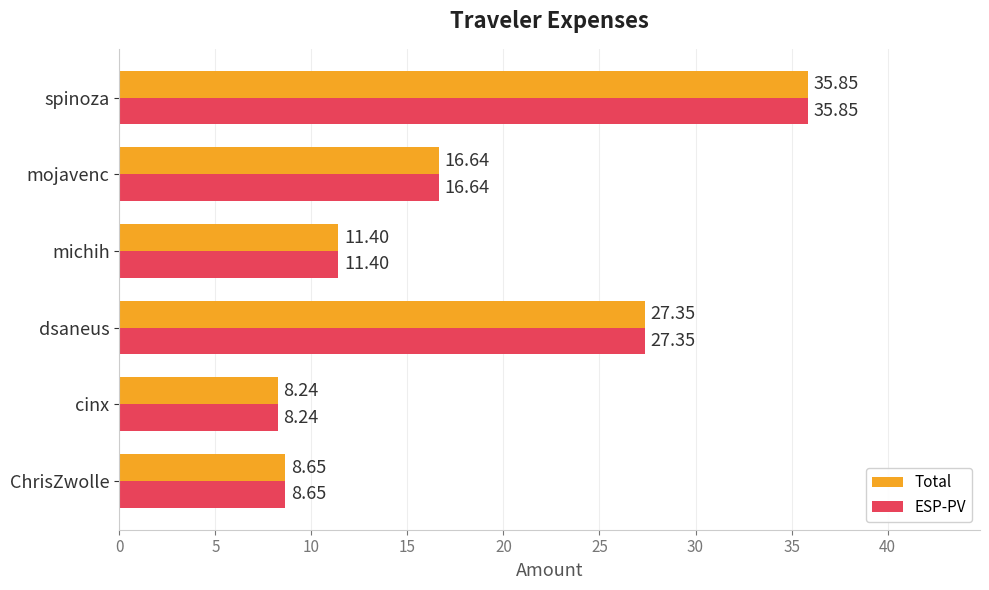

What is the average value of the ESP-PV series?

18.0